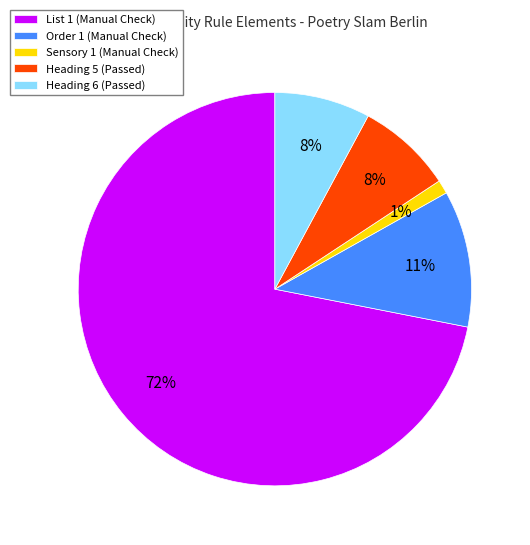

To the nearest percent, what is the average slice percentage?

20%